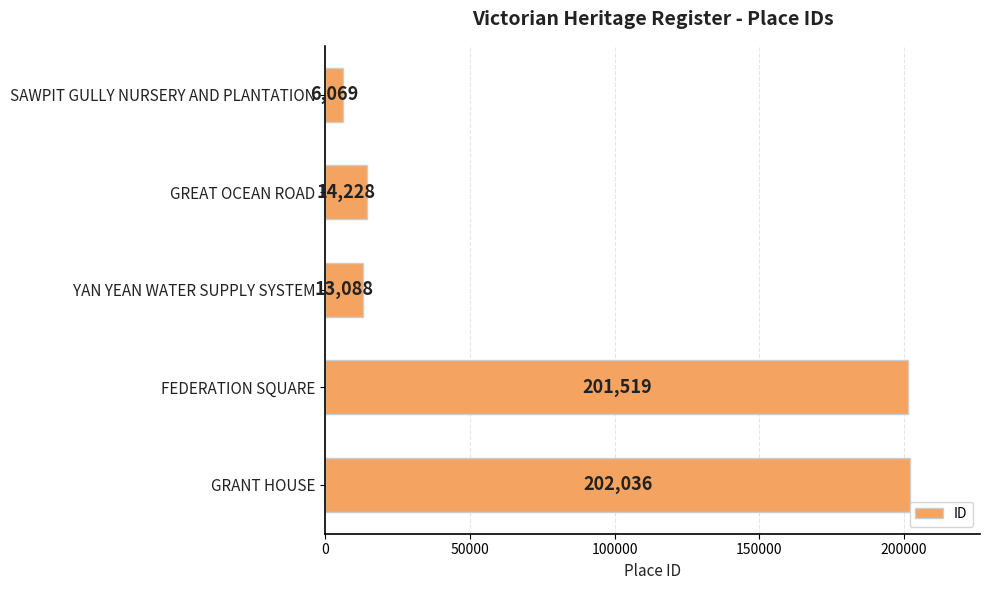

Are the bars horizontal?

Yes